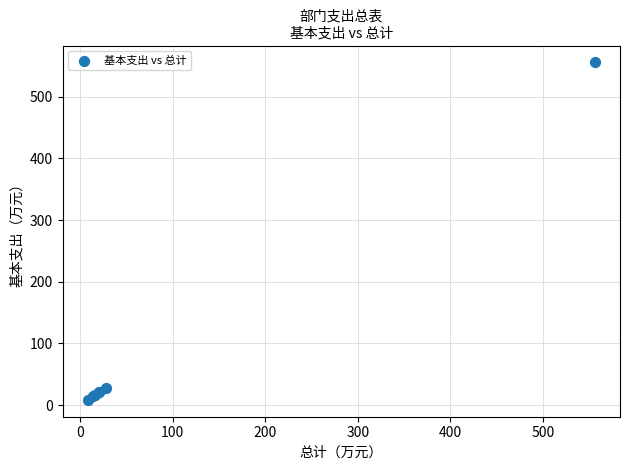

What Y value in the scatter plot is closest to 282?

28.1